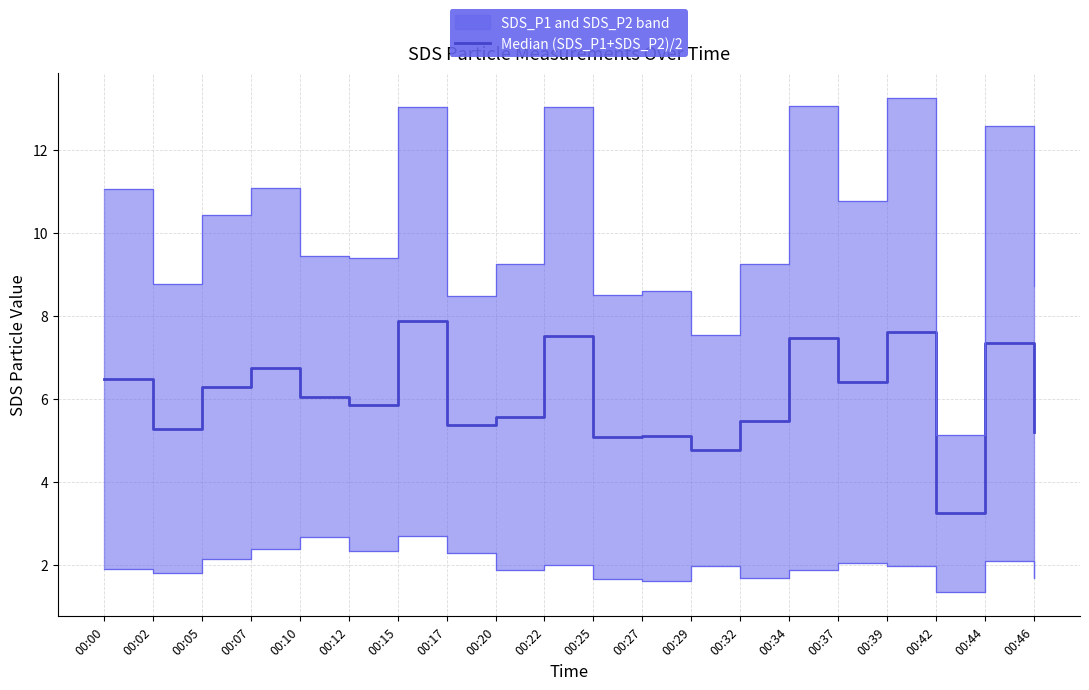

Rank the categories by value from highest to lowest.

00:15, 00:39, 00:22, 00:34, 00:44, 00:07, 00:00, 00:37, 00:05, 00:10, 00:12, 00:20, 00:32, 00:17, 00:02, 00:46, 00:27, 00:25, 00:29, 00:42